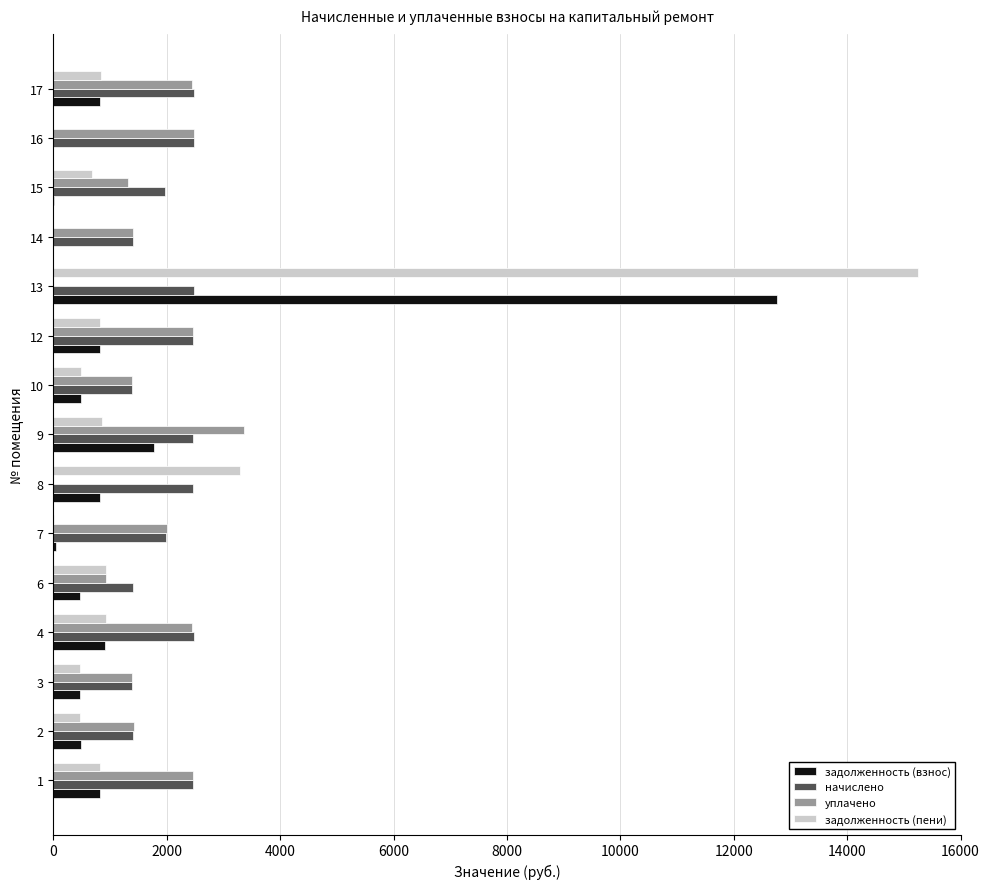

Which label corresponds to the largest value in the chart?

13